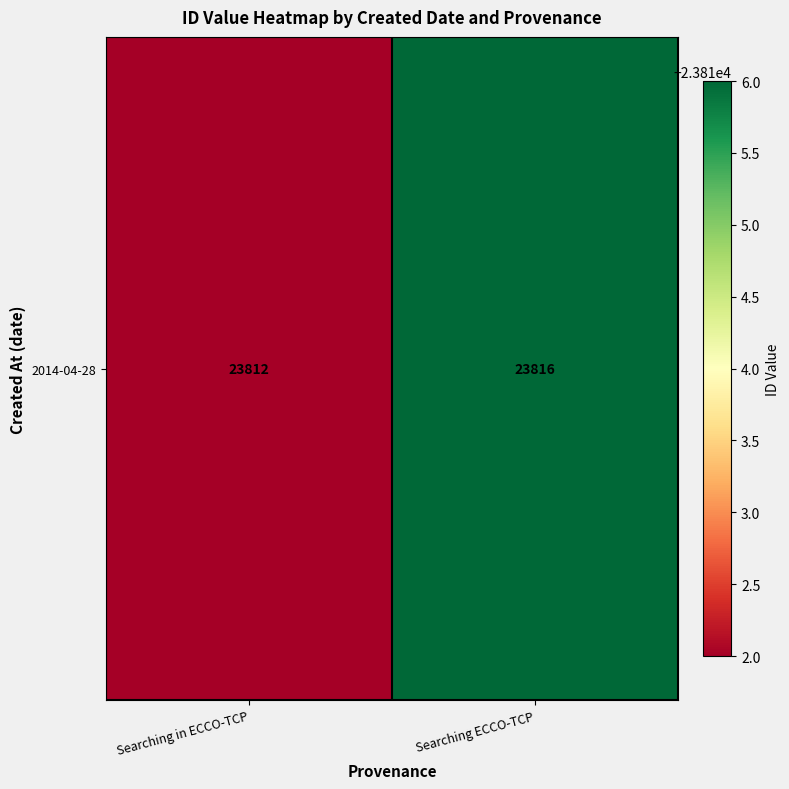

The chart shows a value of 15146 at Searching in ECCO-TCP. True or false?

False